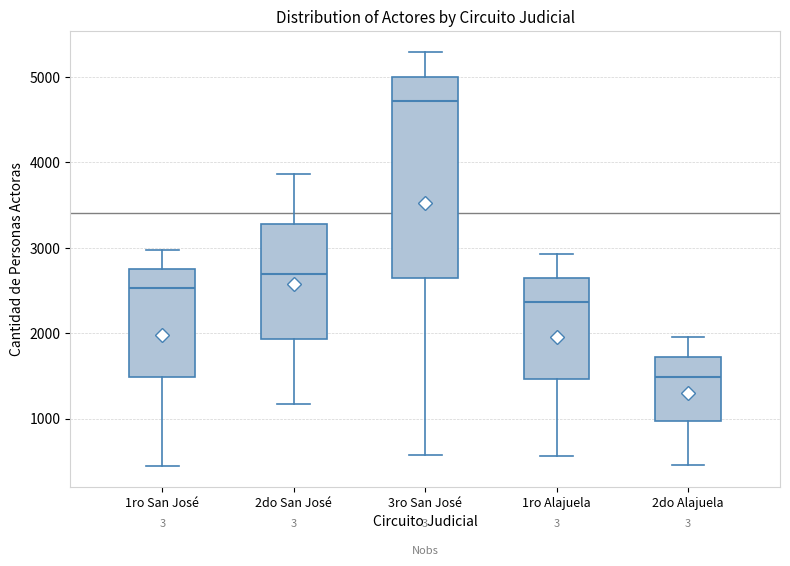

Which box is the tallest, from its lower edge to its upper edge?

3ro San José